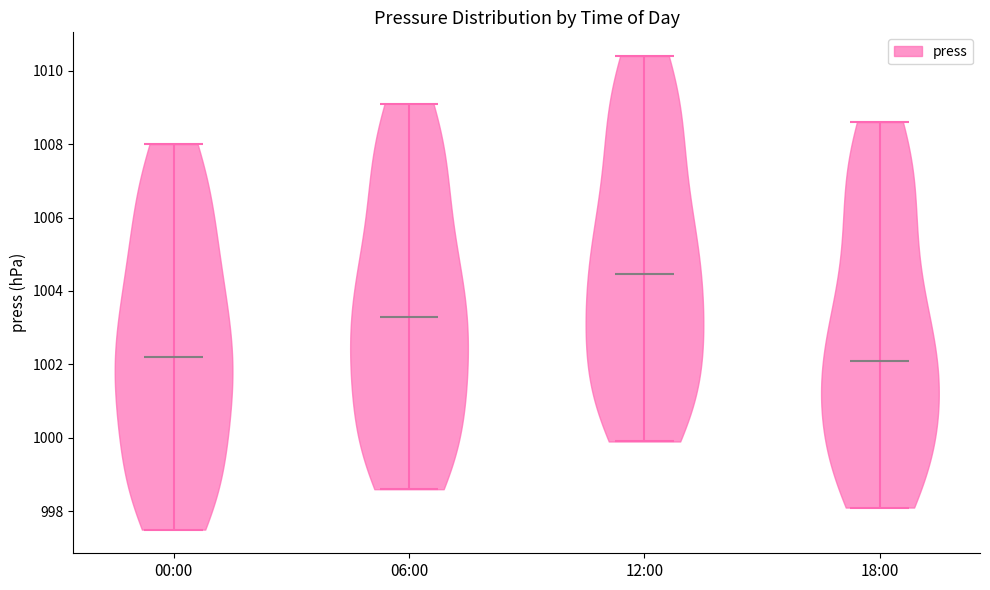

Reading left to right, read every violin against the y-axis: where its median line is, and the lowest and highest points it reaches. The values are not printed on the chart, so give them approximately, as read against the axis.

00:00: median line 1002.2, lowest point 997.6, highest point 1008.0
06:00: median line 1003.4, lowest point 998.6, highest point 1009.2
12:00: median line 1004.4, lowest point 1000.0, highest point 1010.4
18:00: median line 1002.2, lowest point 998.2, highest point 1008.6